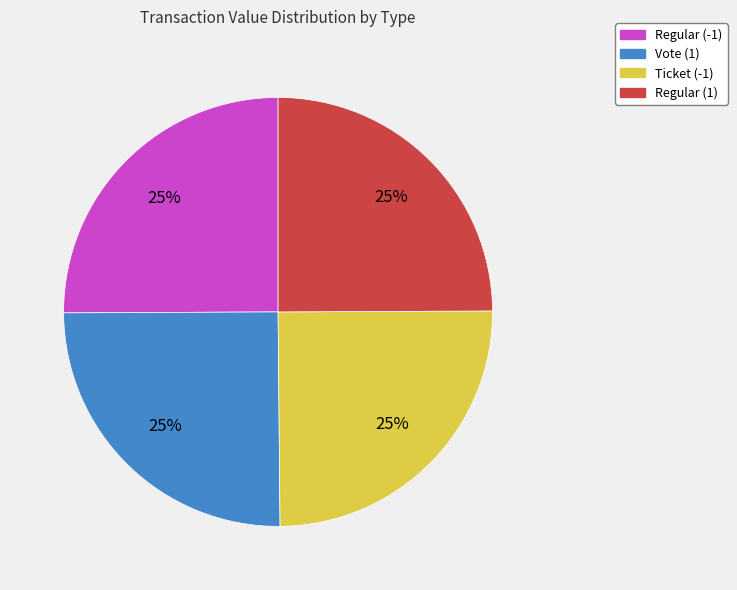

To the nearest percent, what portion does Regular (1) represent?

25%